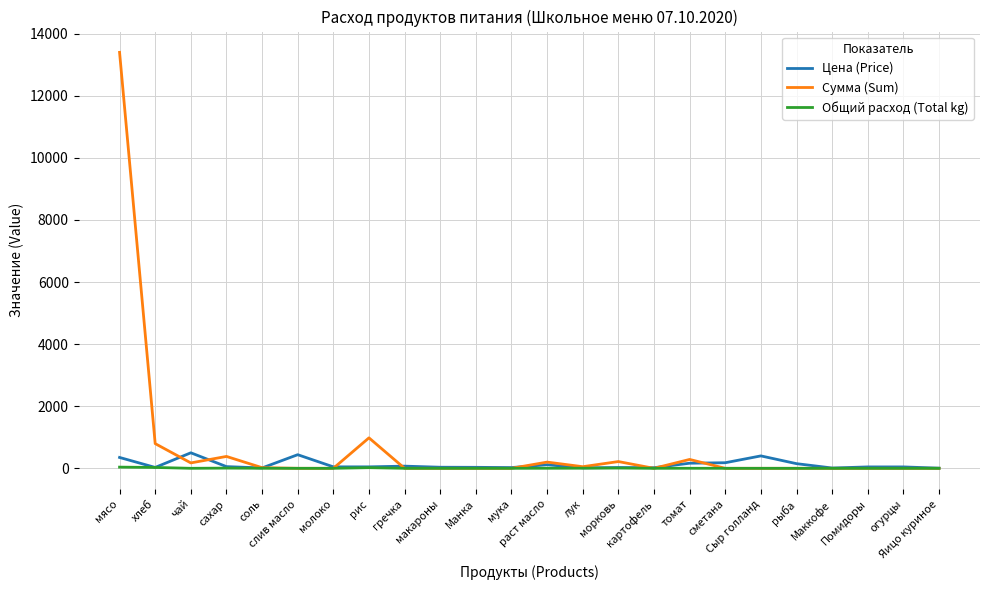

At which category does Сумма (Sum) reach its first local valley?

чай